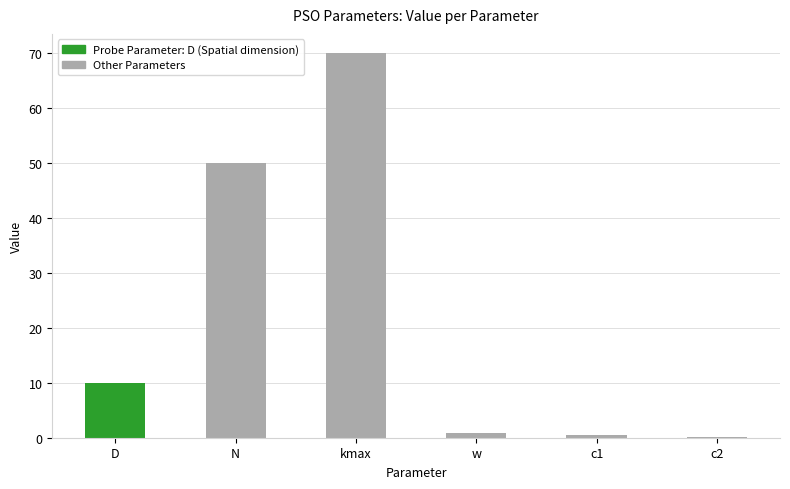

Which category has the lowest value across all series?

c2